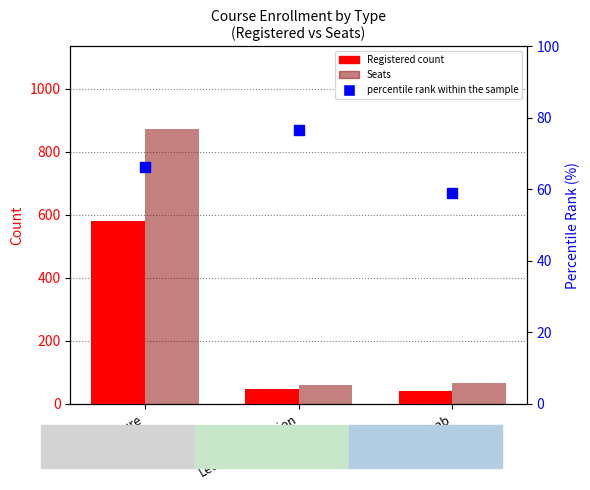

Which series contains the lowest Y value?

Registered count